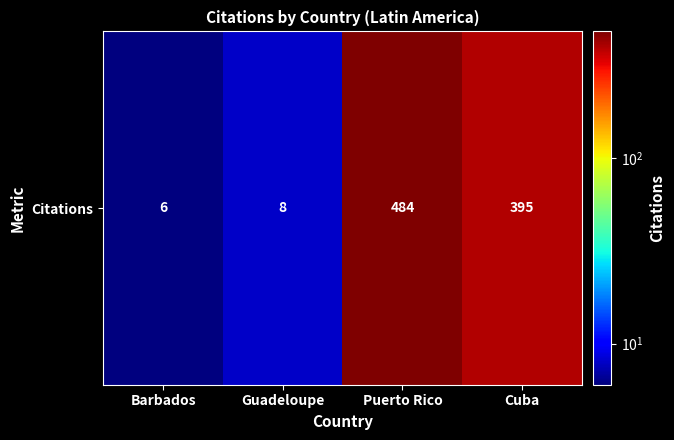

How many categories are shown in the chart?

4